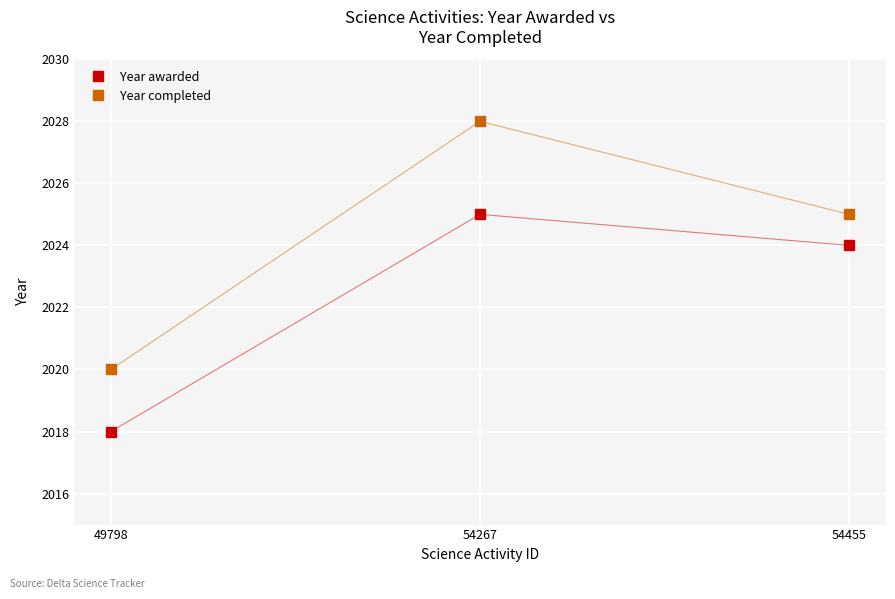

Reading left to right, list all the values displayed in this chart.

Year awarded: 2018	2025	2024
Year completed: 2020	2028	2025